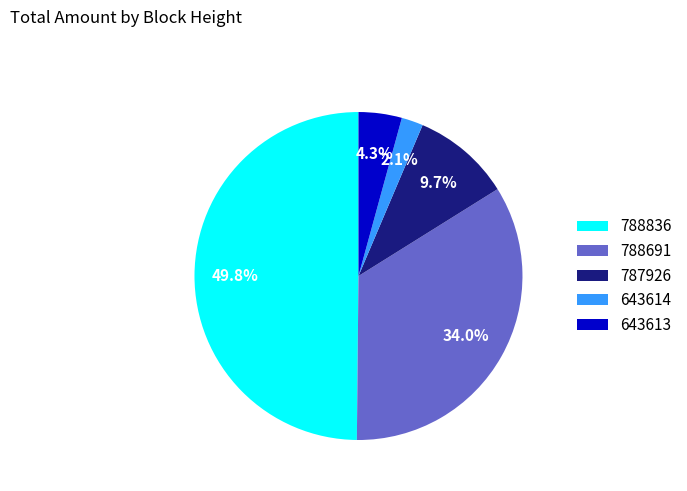

Does 643613 account for over 50% of the chart?

No